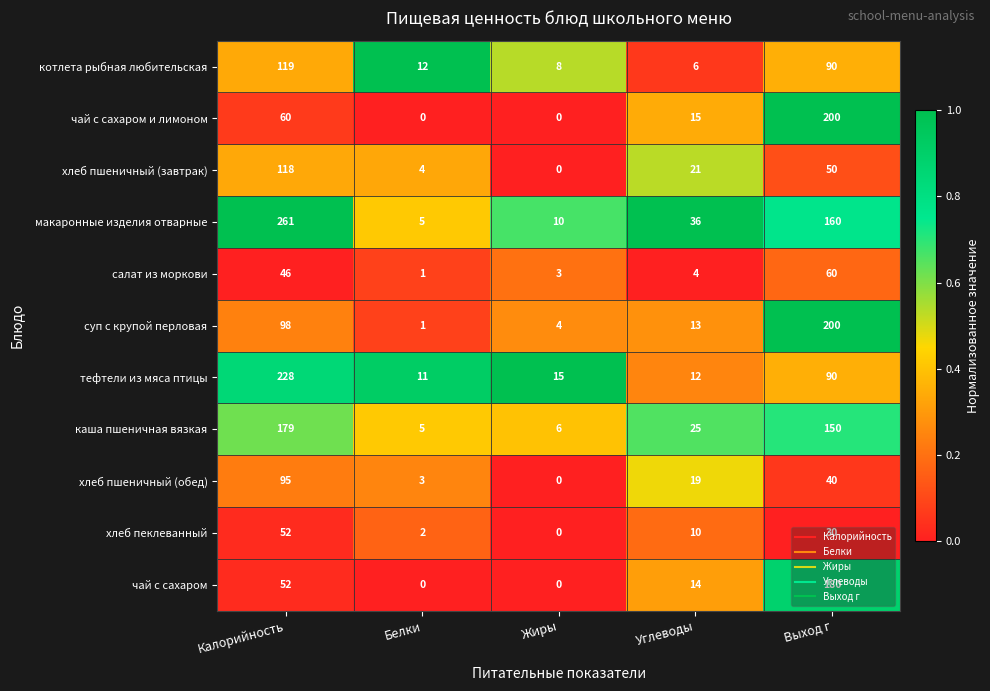

At how many categories does at least one series exceed 0?

5